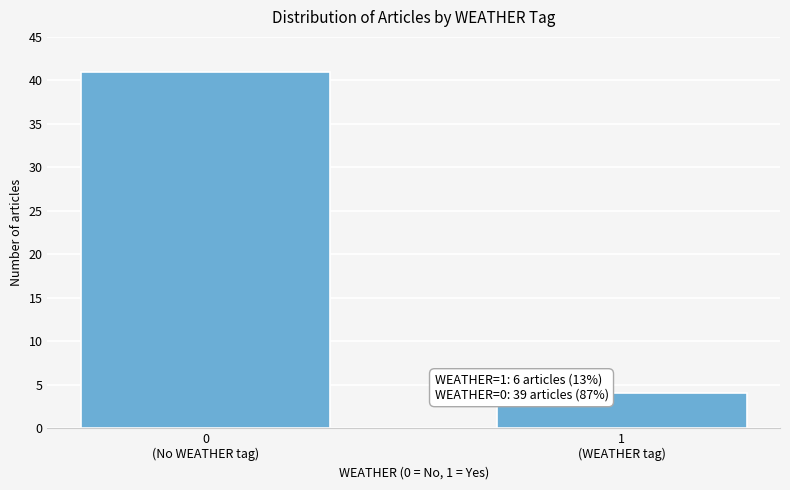

Reading left to right, list all the values displayed in this chart.

41	4